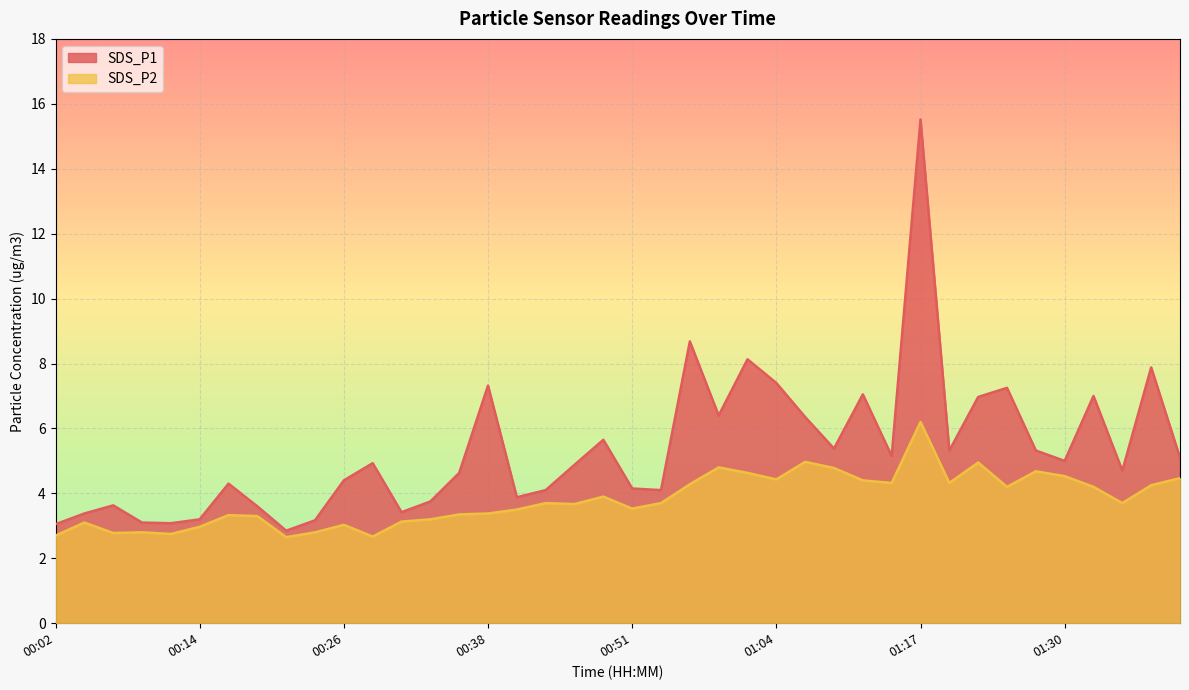

How many lines are shown in the chart?

2